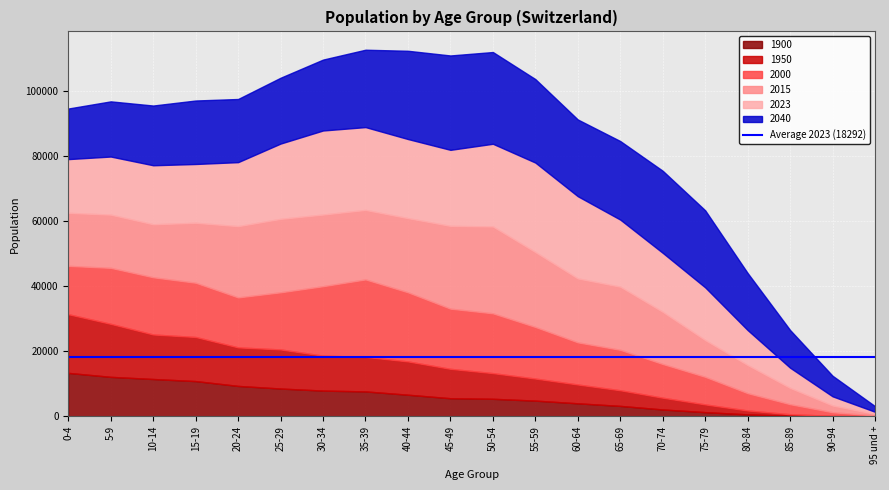

List the series in order of their peak value, highest first.

2040, 2023, 2015, 2000, 1950, 1900